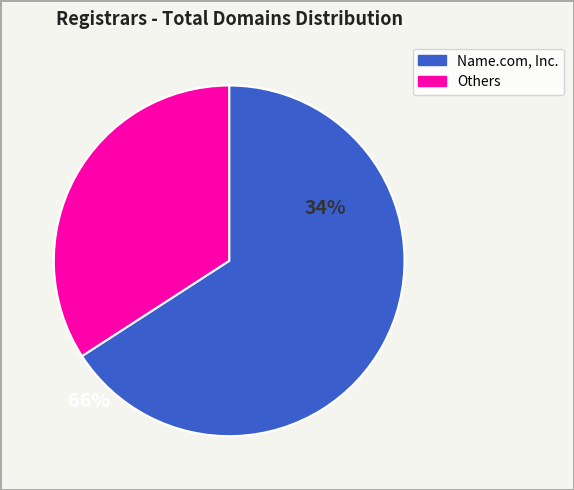

Is there a majority slice in this chart?

Yes